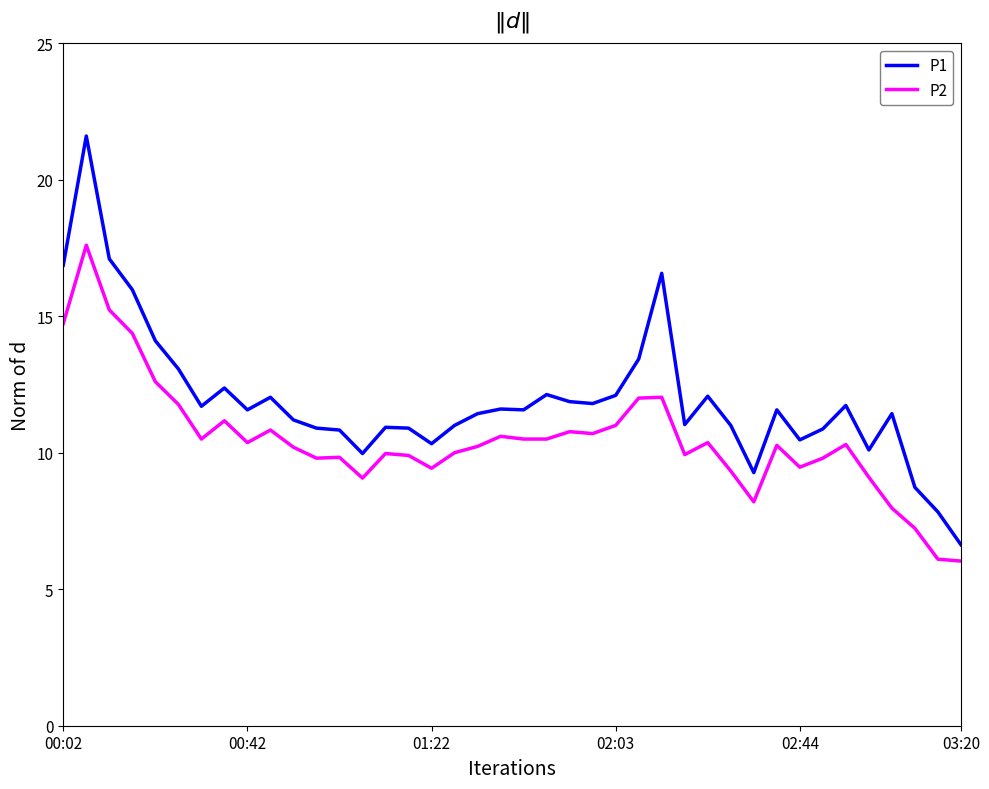

List the series in order of their overall mean, lowest first.

P2, P1